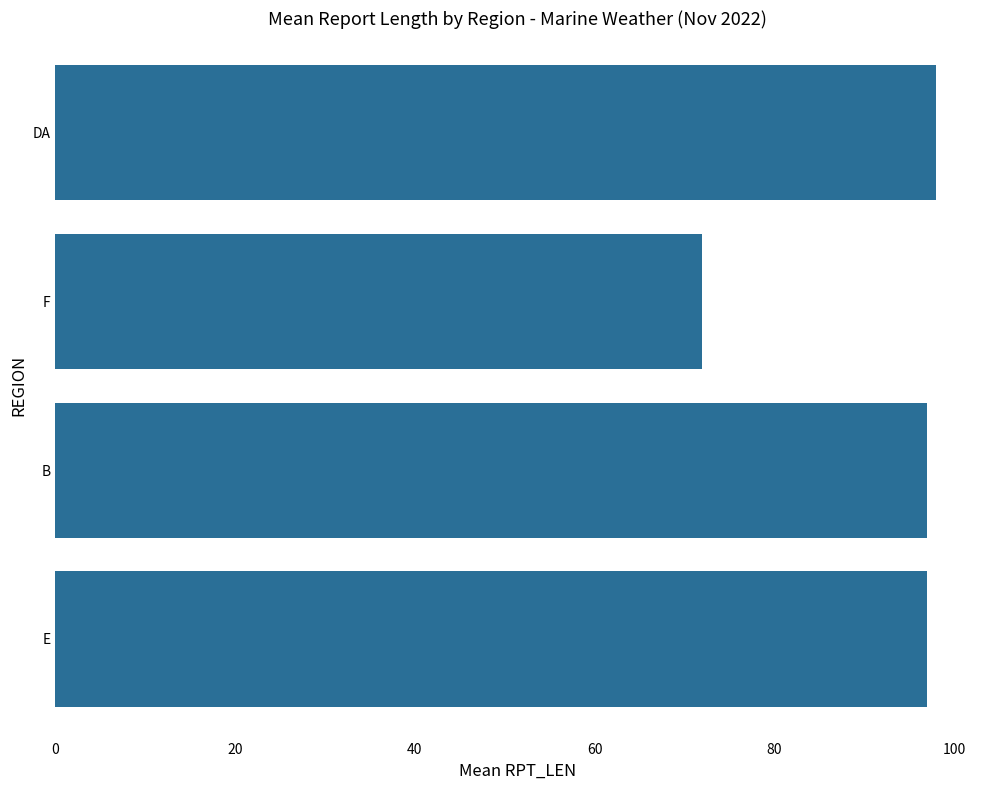

The value at DA is 174. True or false?

False